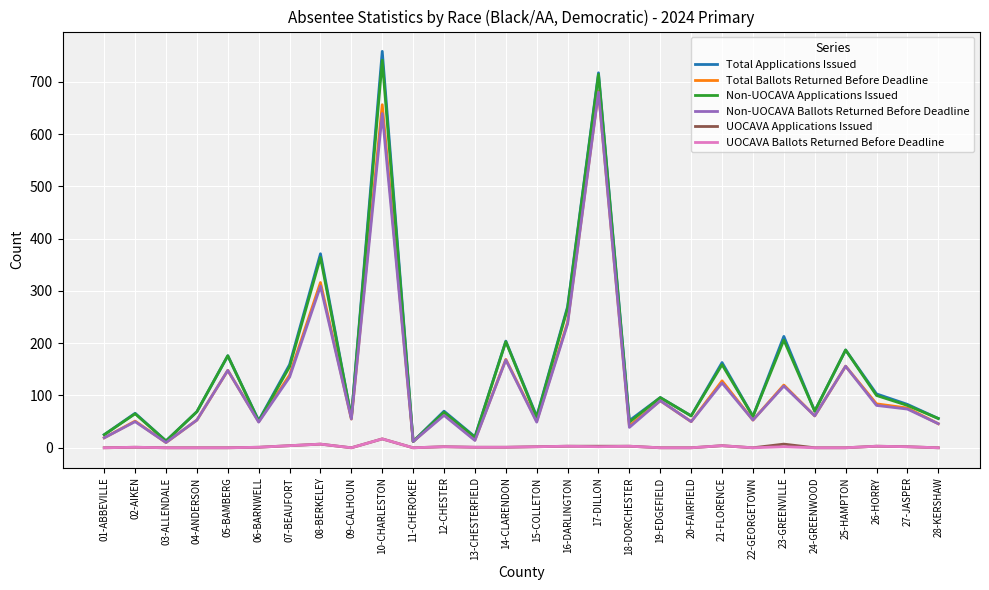

How many interior local peaks does the Total Applications Issued series have?

11